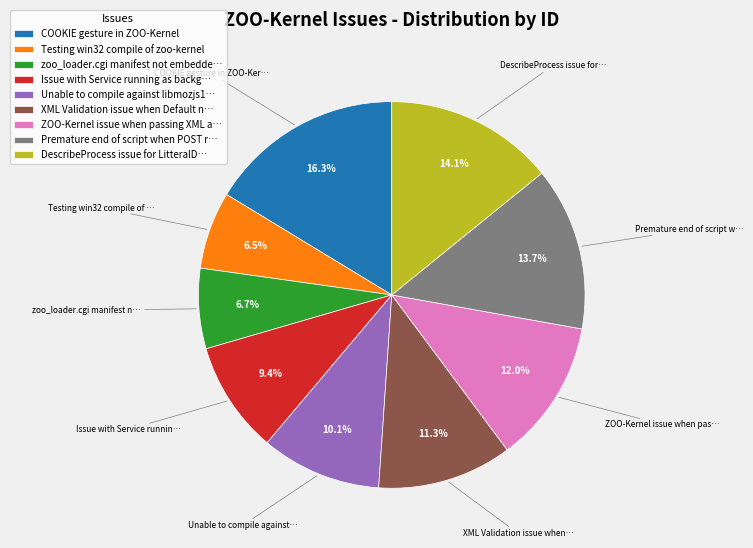

How much of the chart is everything except XML Validation issue when Default n…?

88.7%